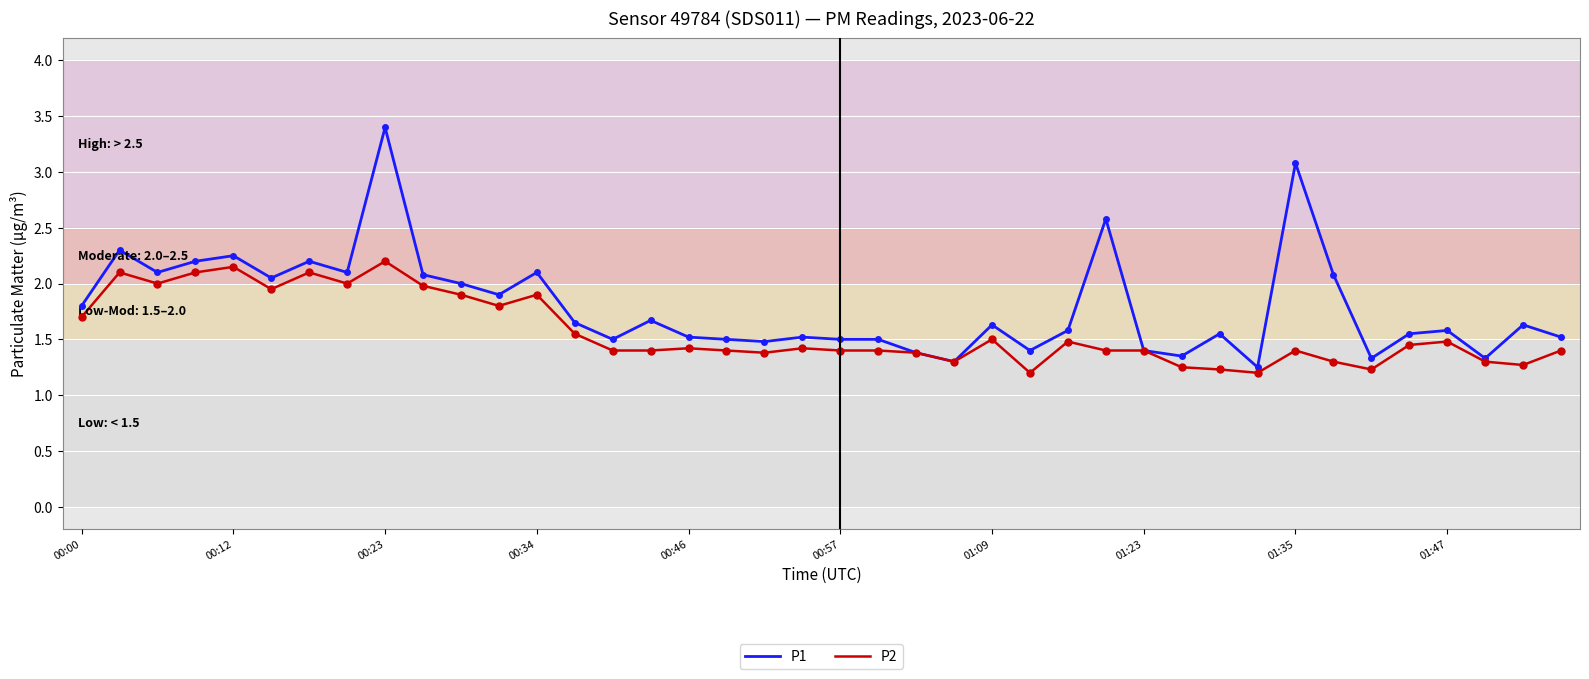

What is the maximum value shown in the chart?

3.4